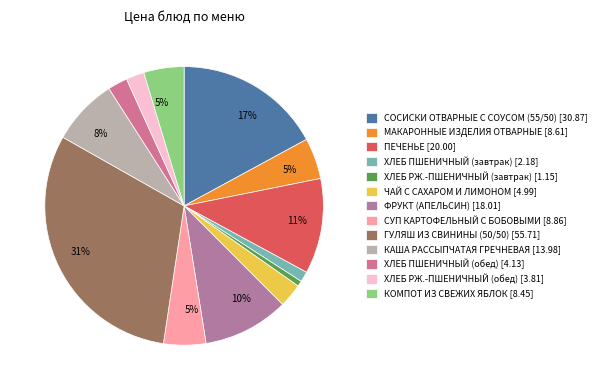

How many segments does this pie chart have?

13